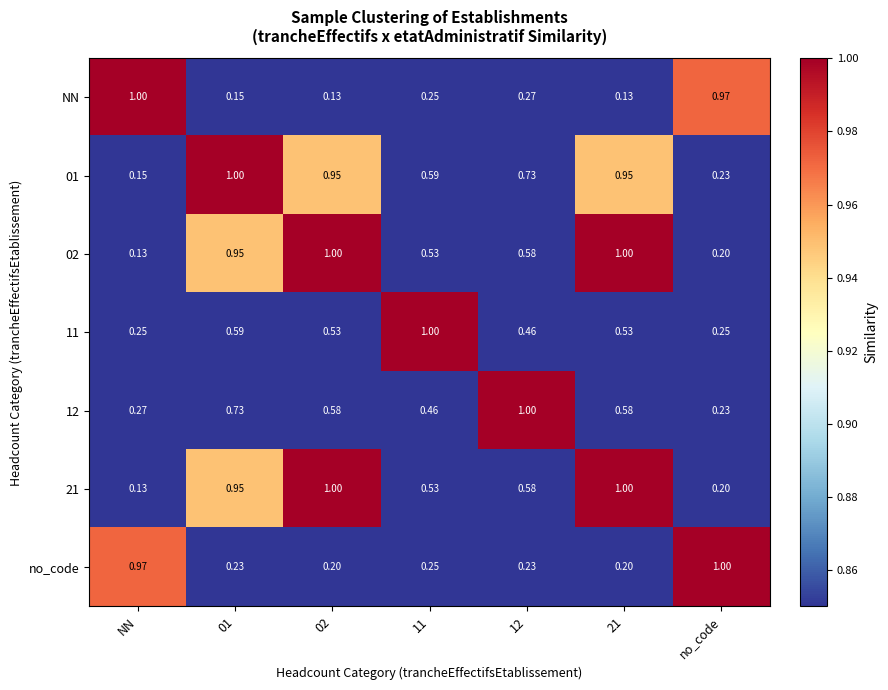

What is the total value across all series at 12?

3.9